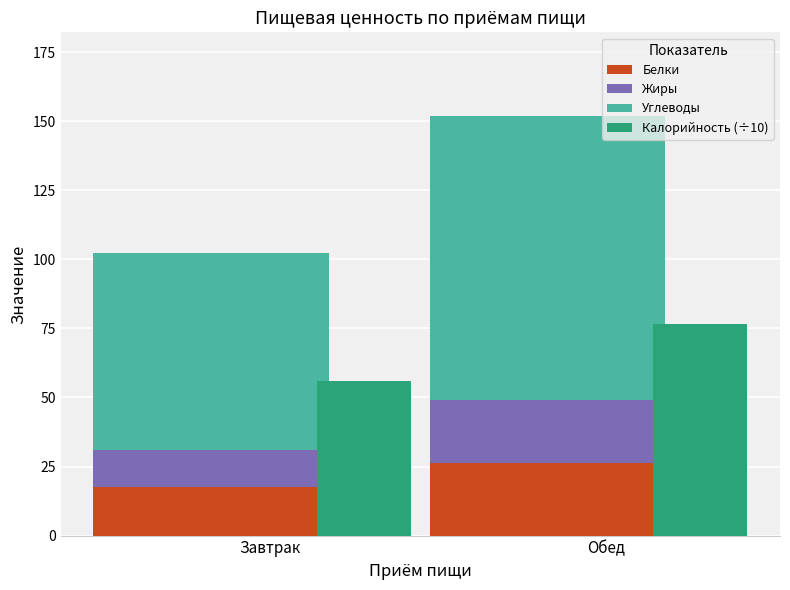

Rank the categories by Жиры value from lowest to highest.

Завтрак, Обед